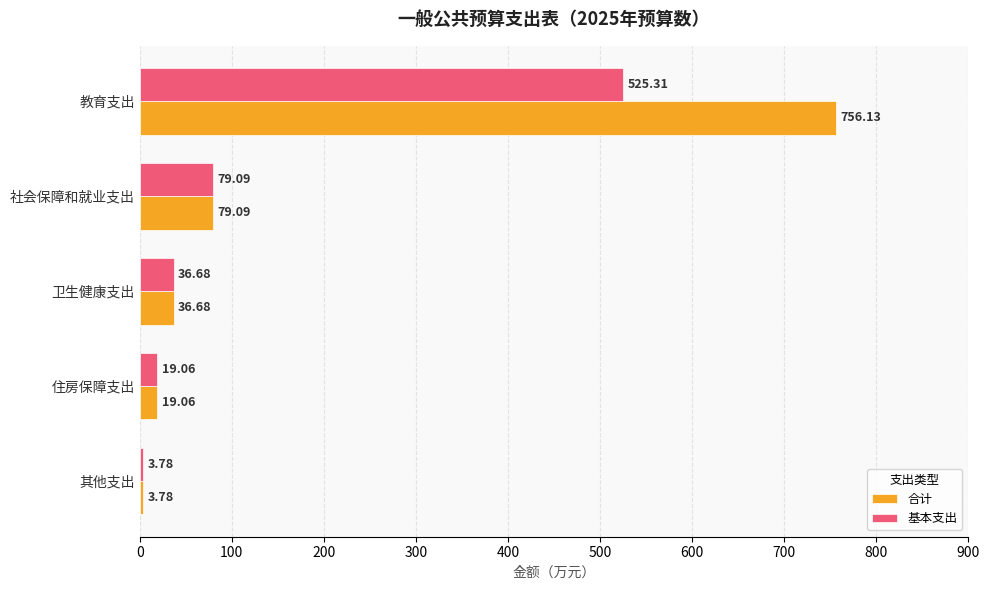

At which label does 合计 reach its peak?

教育支出